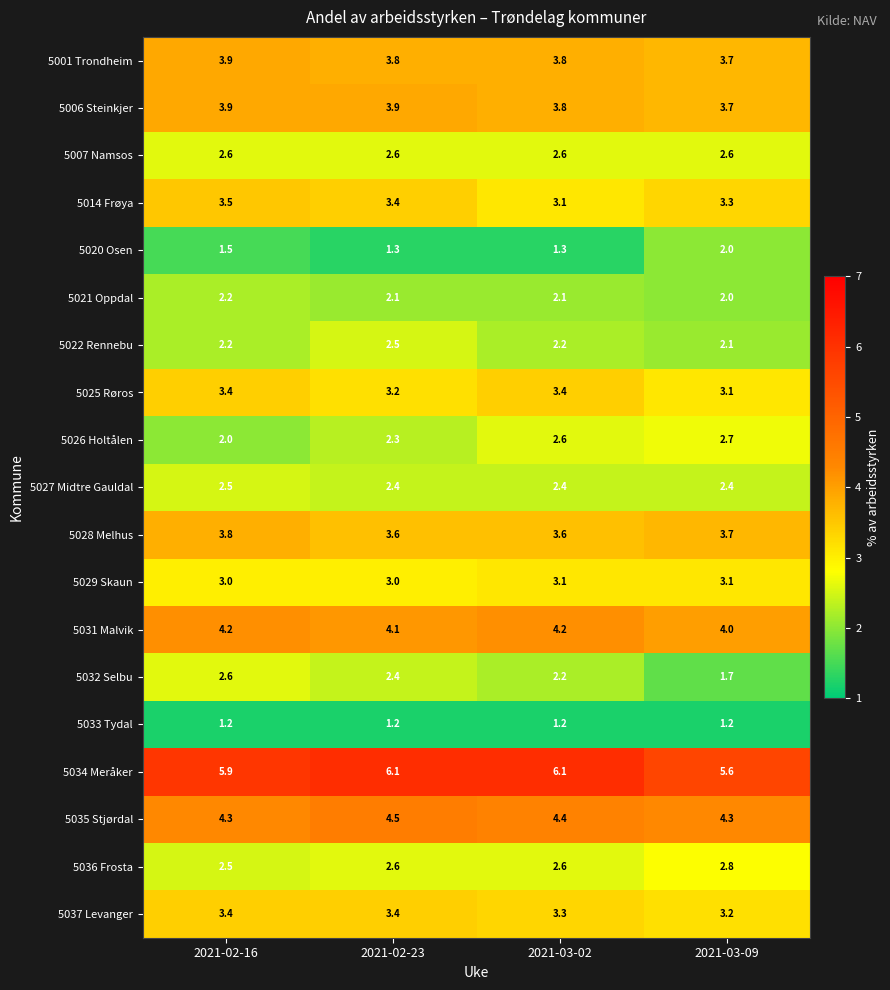

What is the approximate value of 5028 Melhus at 2021-03-02?

3.6